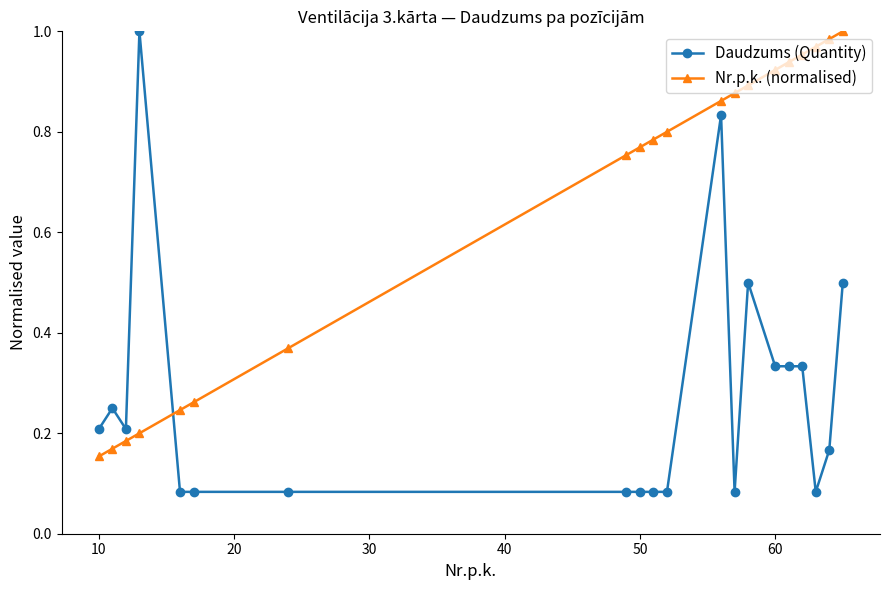

Does the chart display data point markers on the line(s)?

Yes